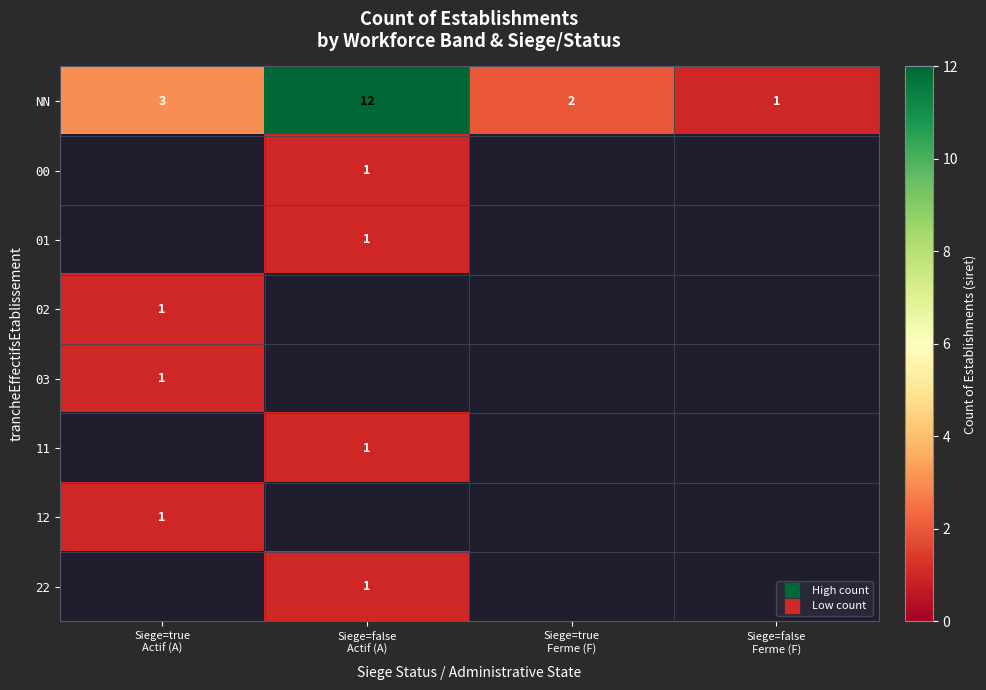

At which category does the chart reach its minimum across all series?

Siege=false
Ferme (F)